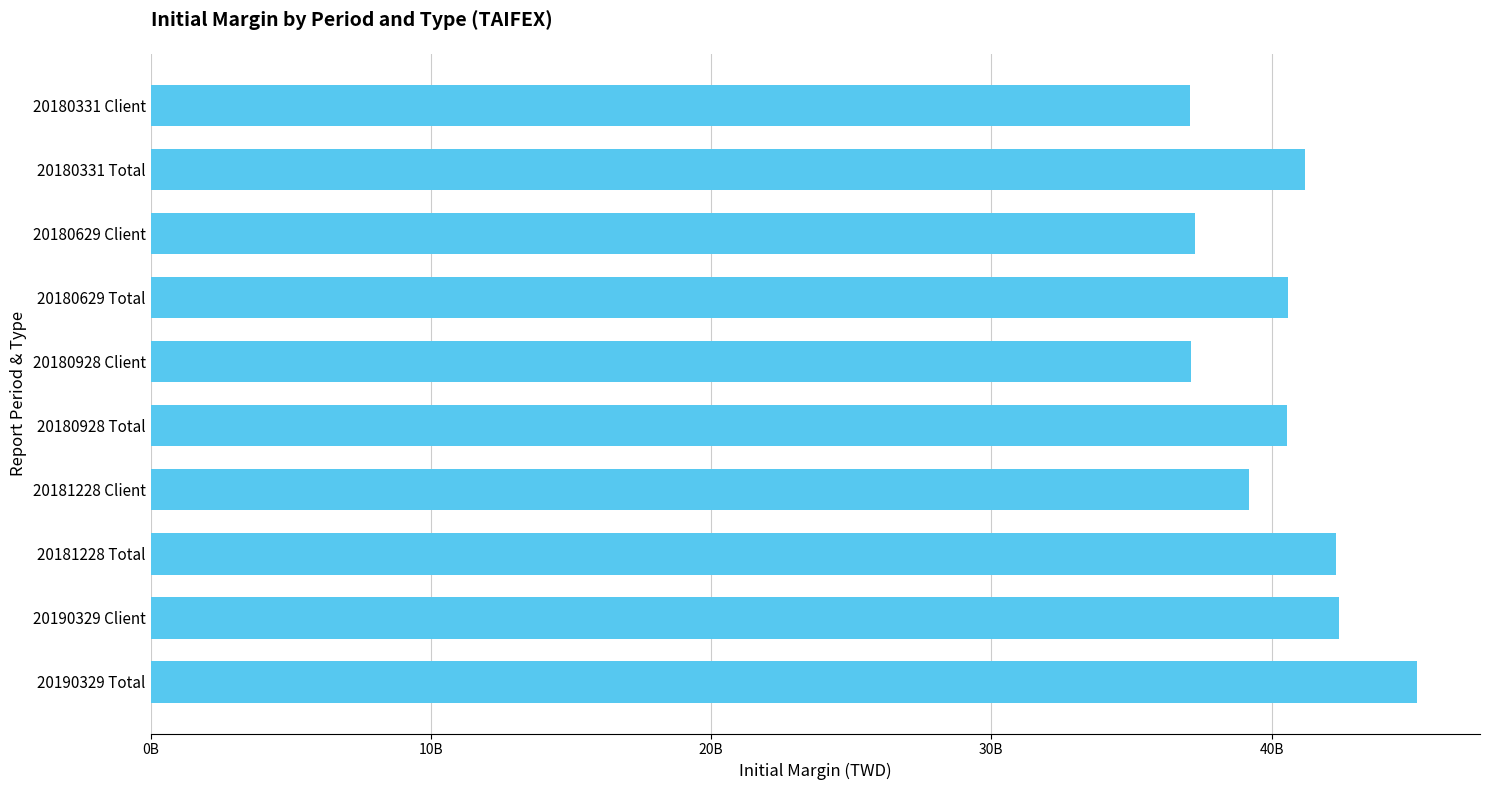

Does the chart contain any negative values?

No